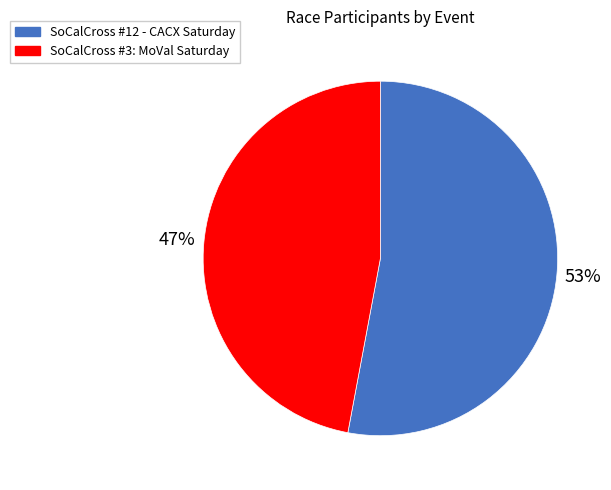

Which category has the biggest portion of the pie?

SoCalCross #12 - CACX Saturday